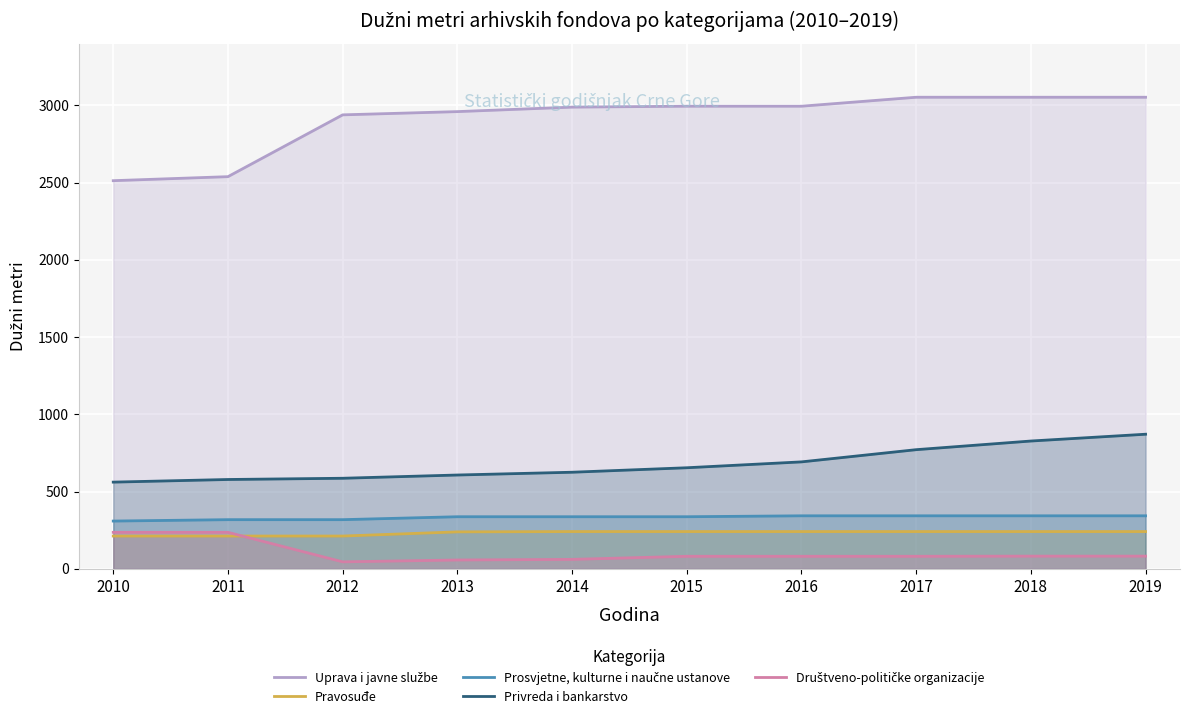

True or false: Prosvjetne, kulturne i naučne ustanove has more than 0 points higher than both neighbors.

False